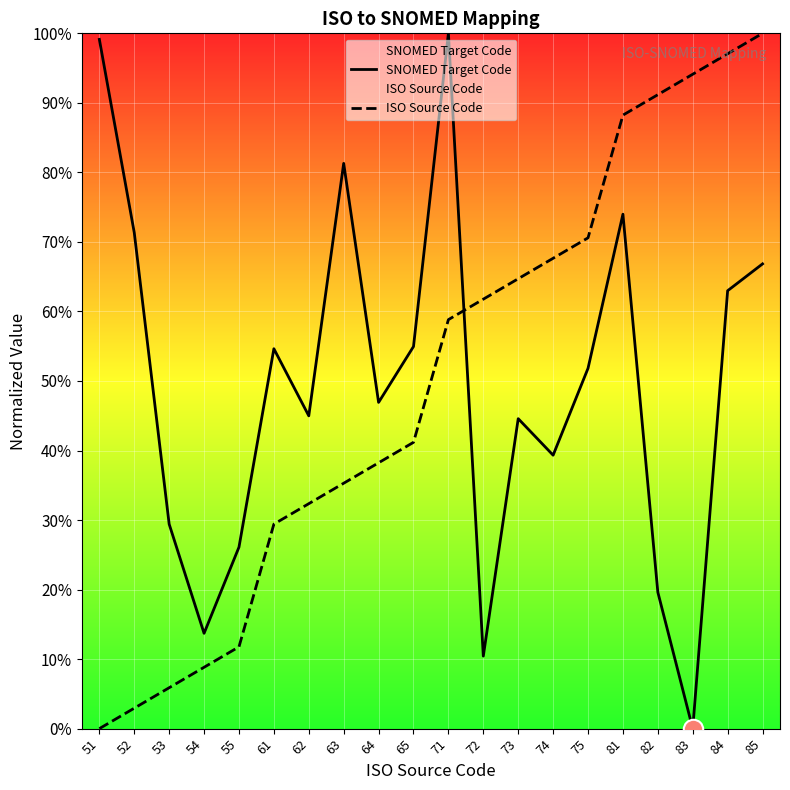

What is the sum of the SNOMED Target Code values at 85 and 82?

86.5